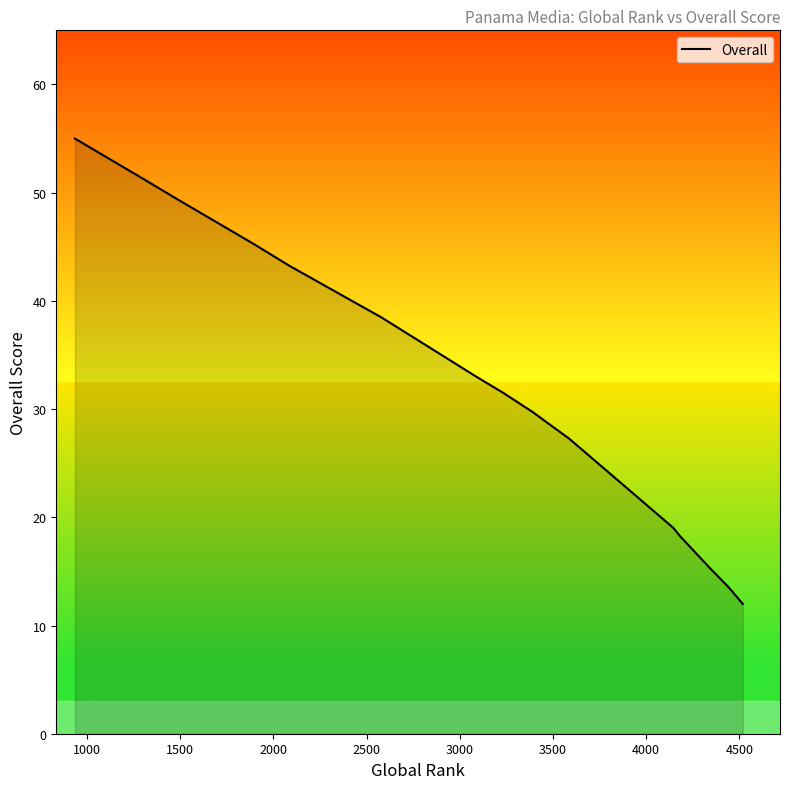

What is the difference between the maximum and minimum values?

43.0